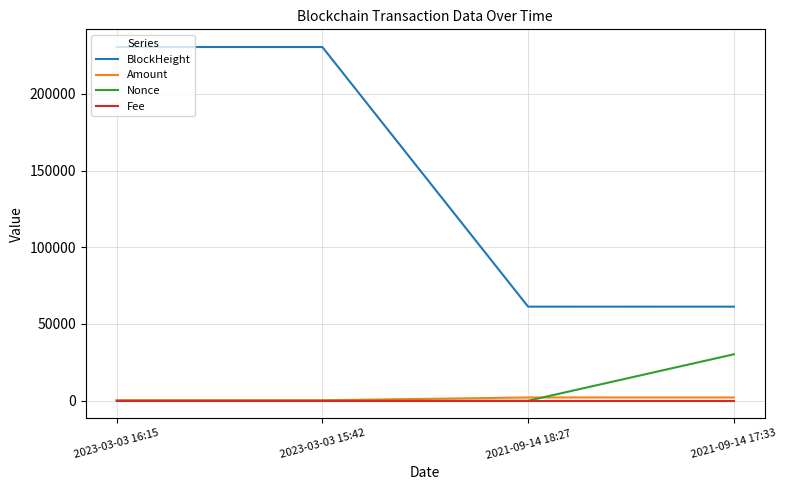

What is the difference between the Amount values at 2023-03-03 16:15 and 2021-09-14 17:33?

1803.9